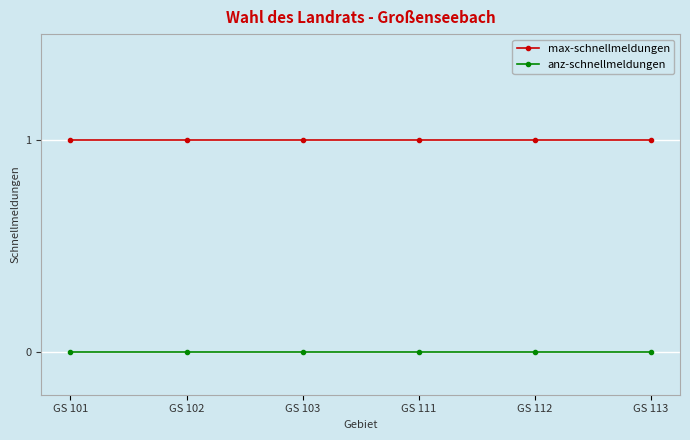

Reading left to right, transcribe all the data shown in this chart.

max-schnellmeldungen: 1	1	1	1	1	1
anz-schnellmeldungen: 0	0	0	0	0	0